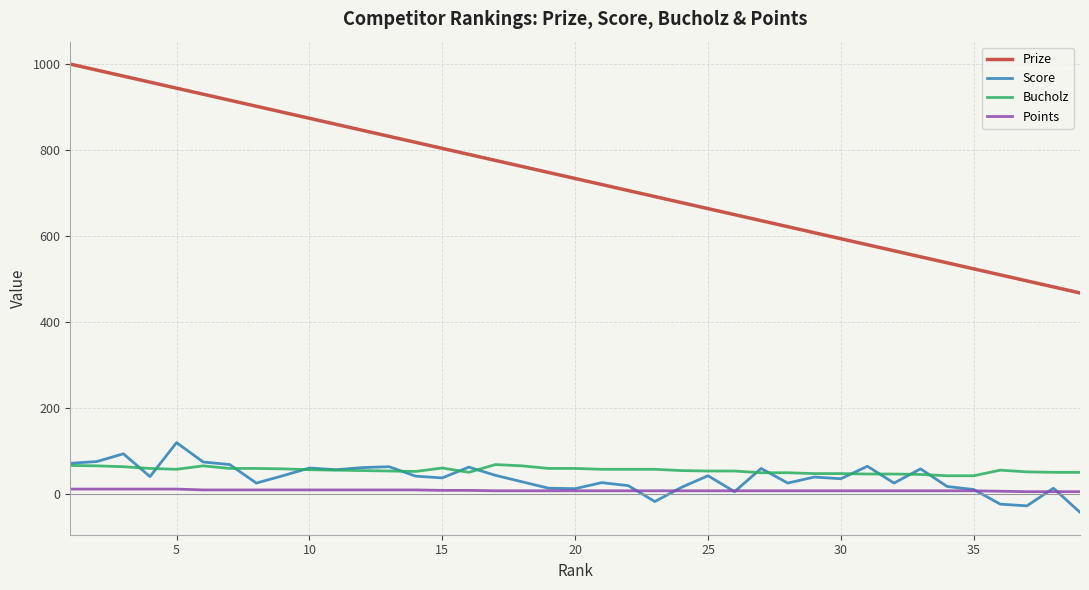

What is the minimum value shown in the chart?

-42